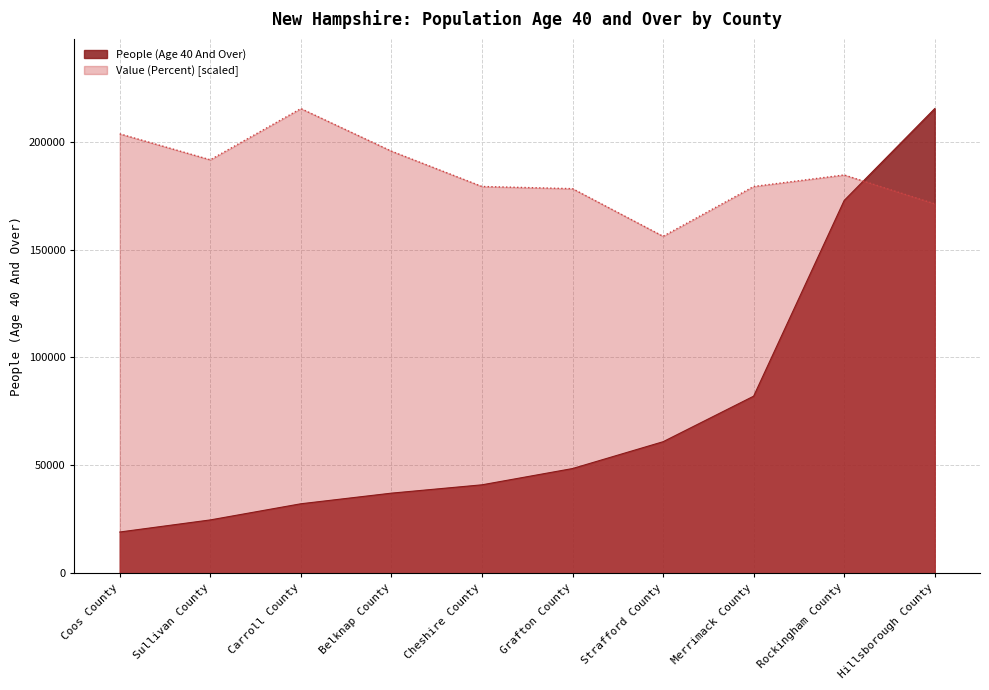

How many categories are shown in the chart?

10